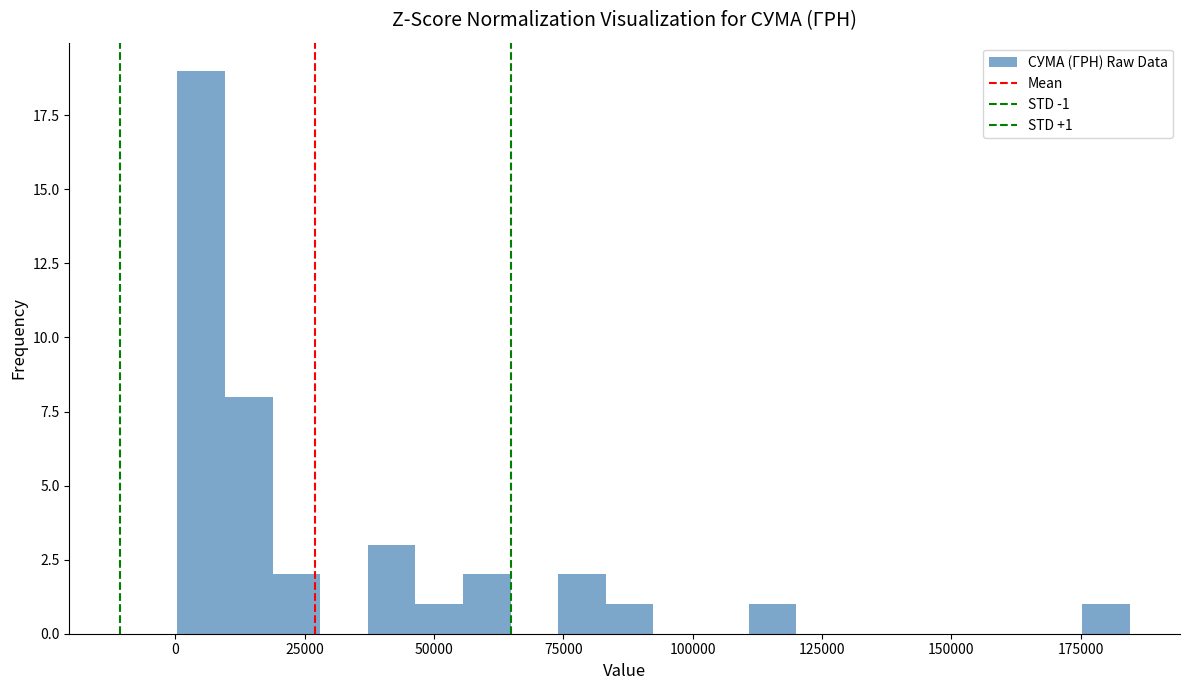

Around what value on the x-axis is the tallest bar? Give the approximate position of its centre, as read against the axis.

5000